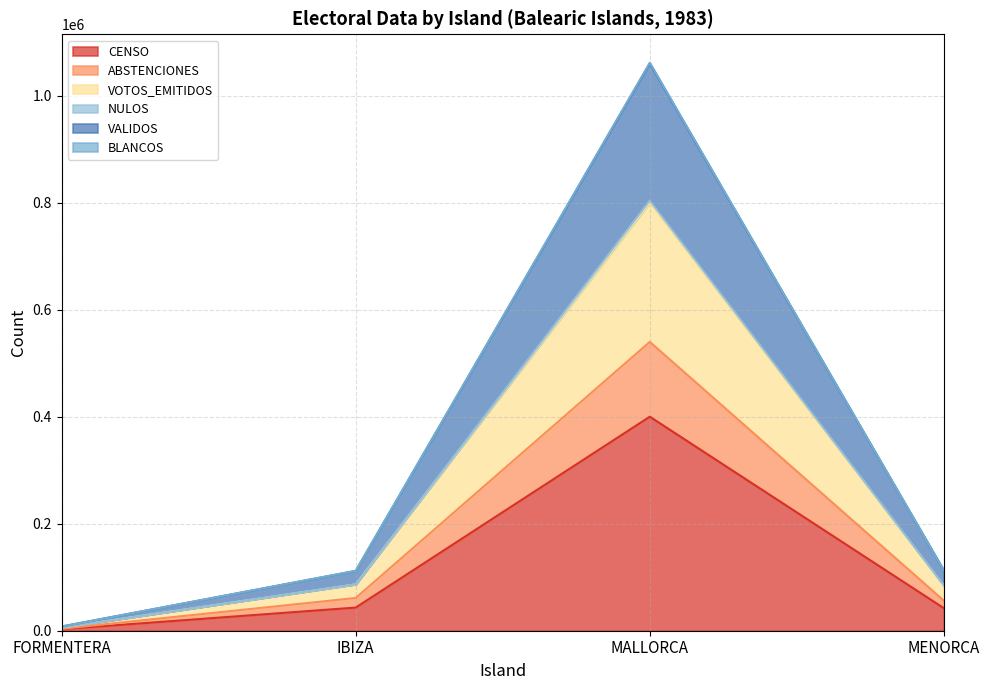

Which category has the highest value in the CENSO series?

MALLORCA